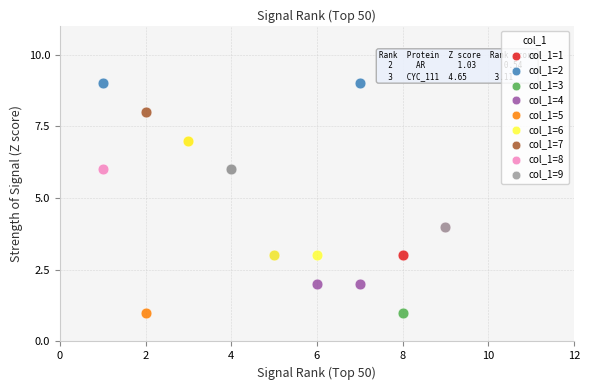

What are all the series names shown in the legend?

col_1=1, col_1=2, col_1=3, col_1=4, col_1=5, col_1=6, col_1=7, col_1=8, col_1=9